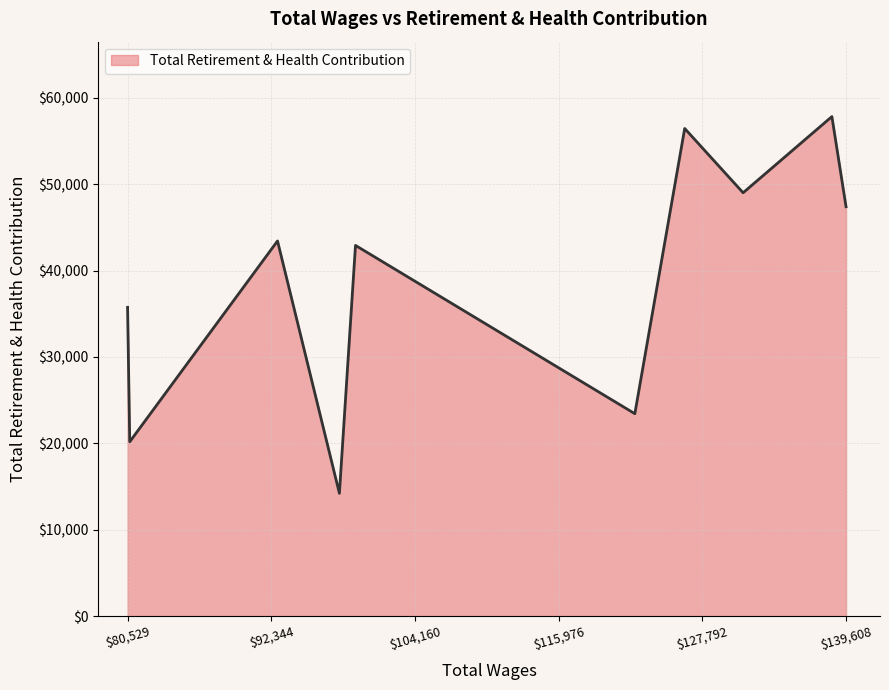

What is the smallest value displayed?

14215